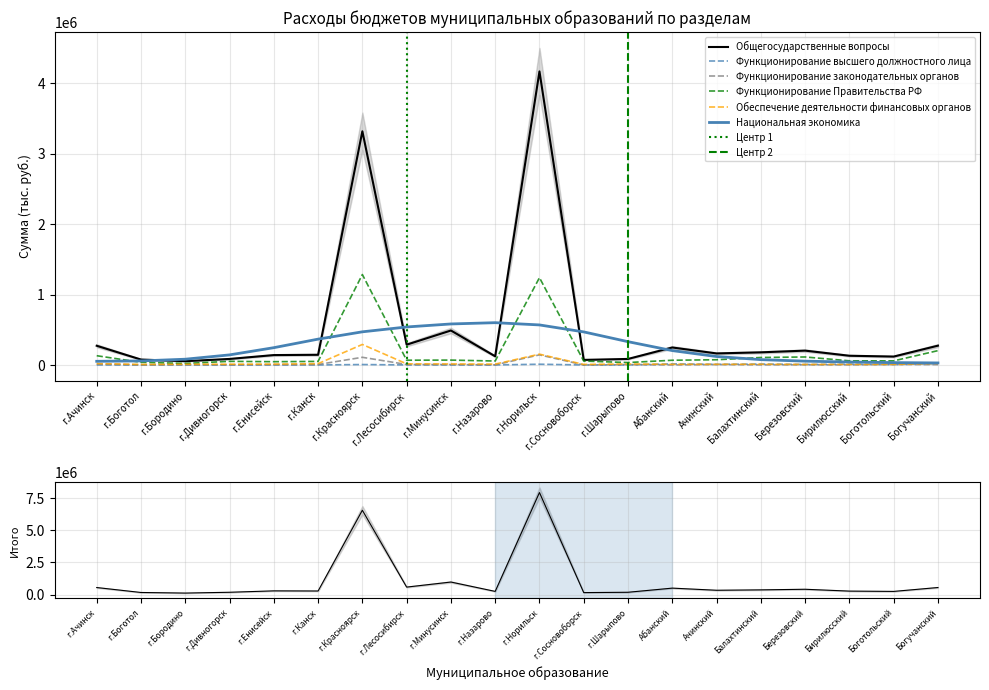

Rank the series at Абанский from highest to lowest value.

Национальная экономика, Общегосударственные вопросы, Функционирование Правительства РФ, Функционирование высшего должностного лица, Обеспечение деятельности финансовых органов, Функционирование законодательных органов